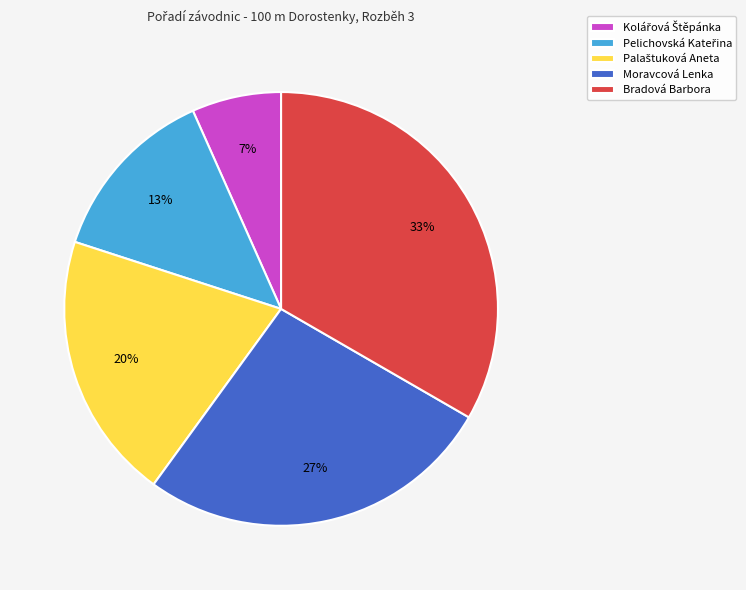

Is it true that Moravcová Lenka is 16% of the pie?

False